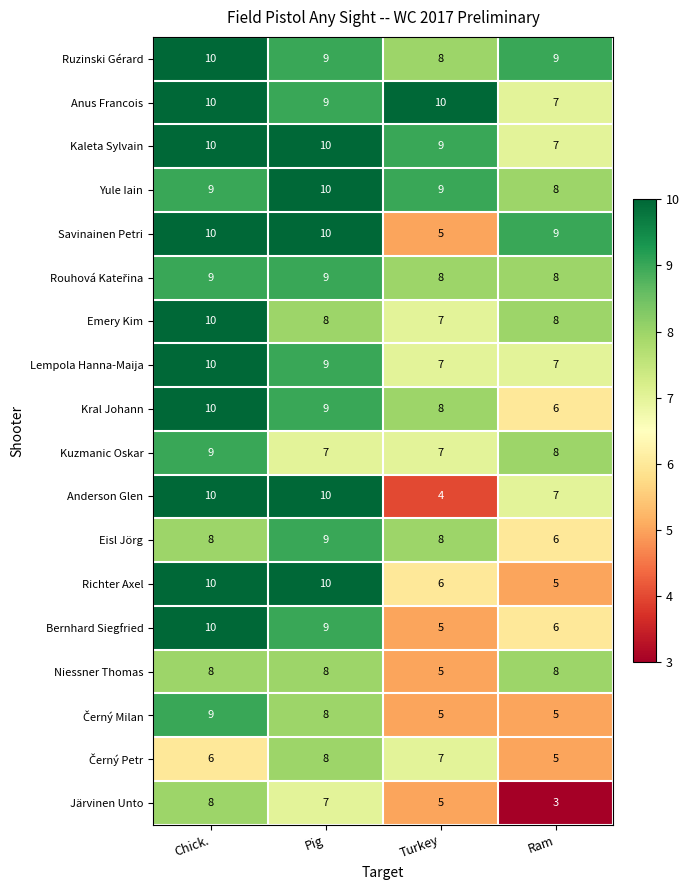

What is the difference between the maximum and second lowest values in the Anderson Glen series?

3